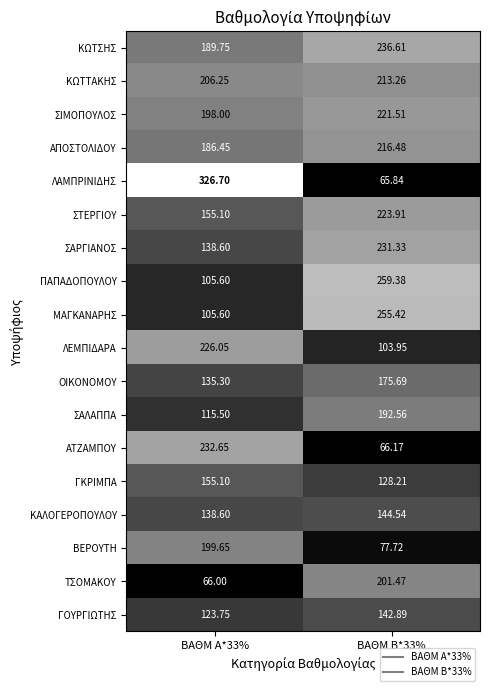

What is the greatest value displayed?

326.7